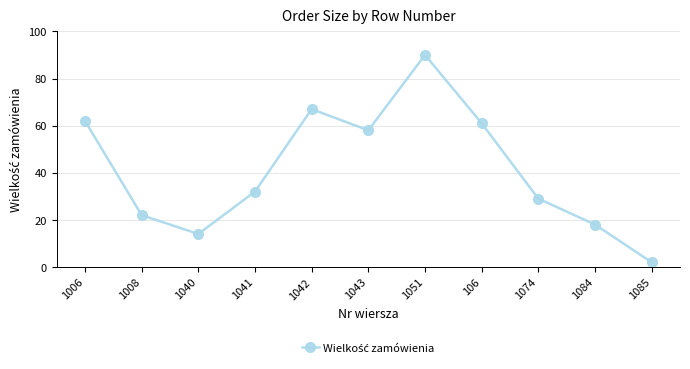

What is the label of the 10th point from the right?

1008